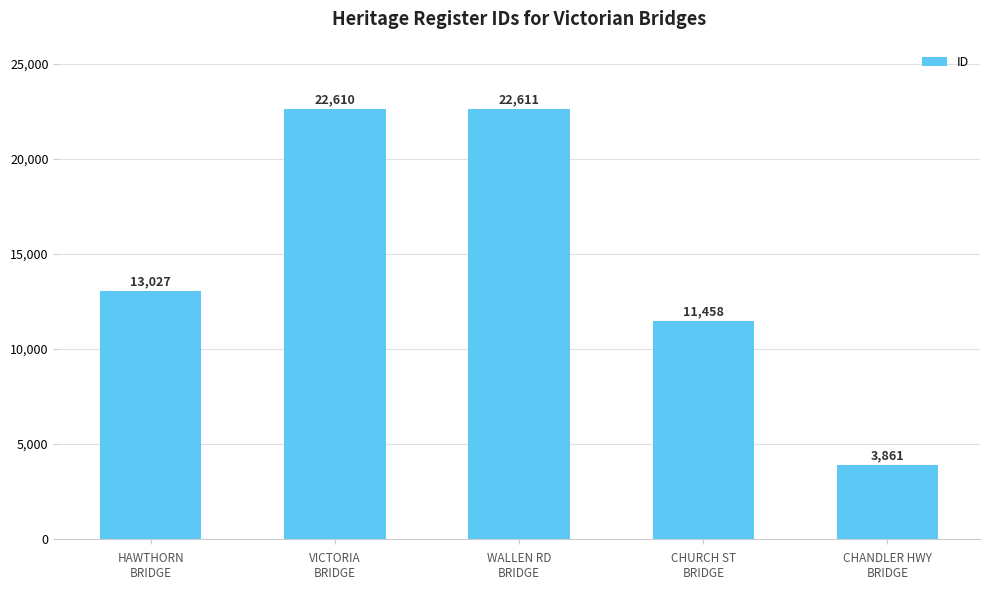

What position from the right is WALLEN RD
BRIDGE?

3